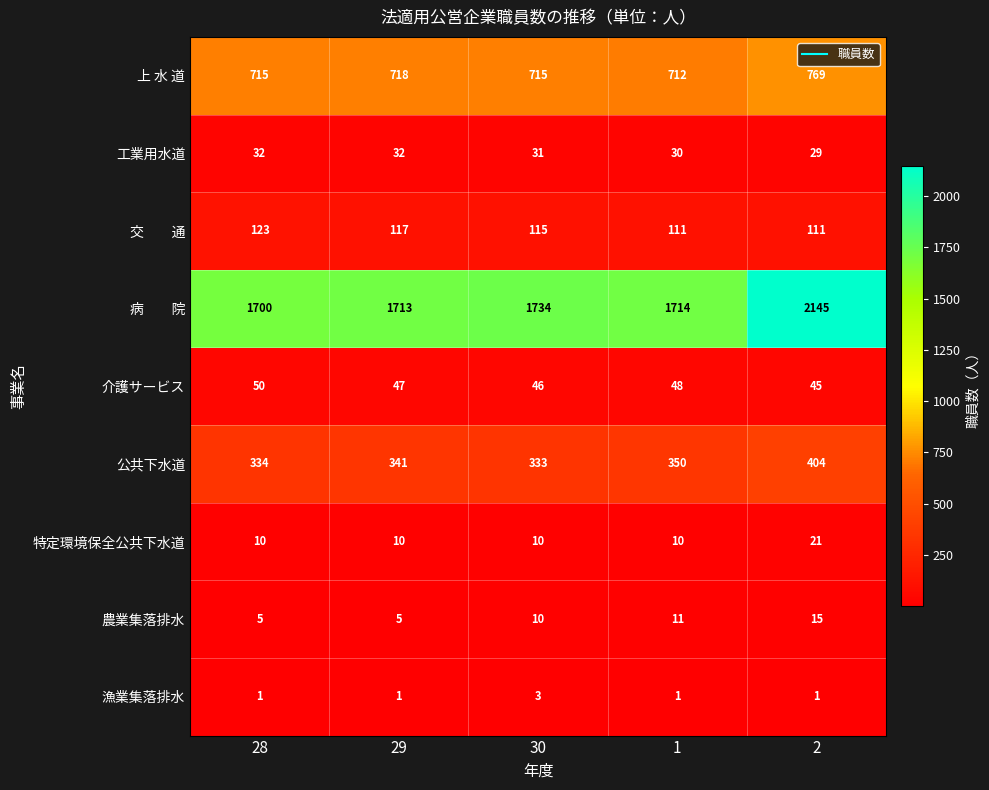

True or false: 特定環境保全公共下水道 has a value of 16 at 1.

False